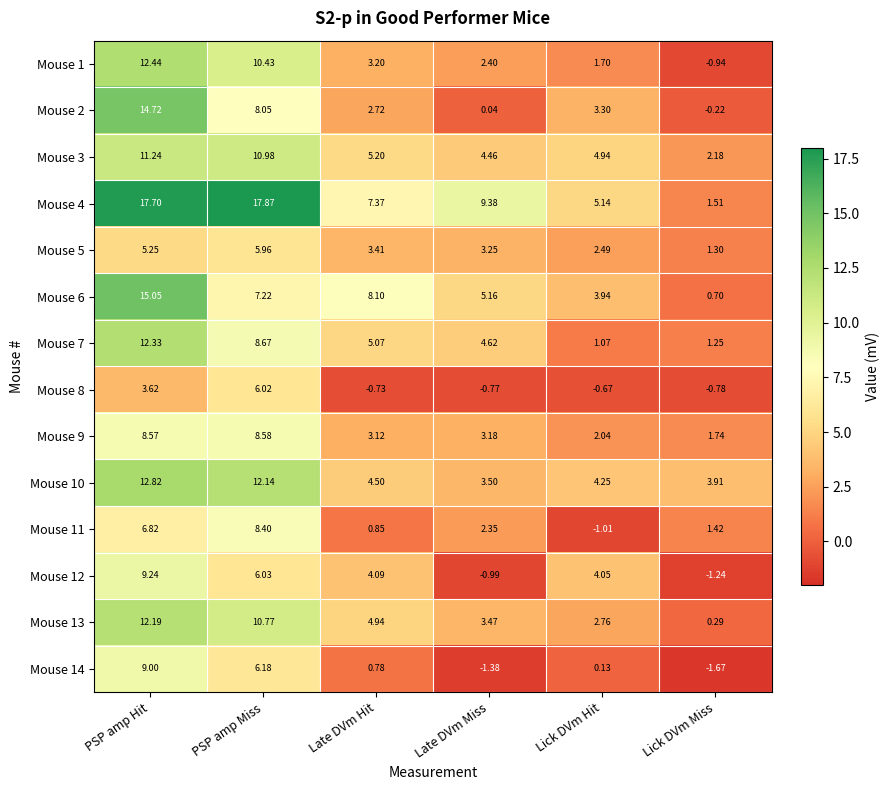

Where does the Mouse 3 series first go above 5?

PSP amp Hit